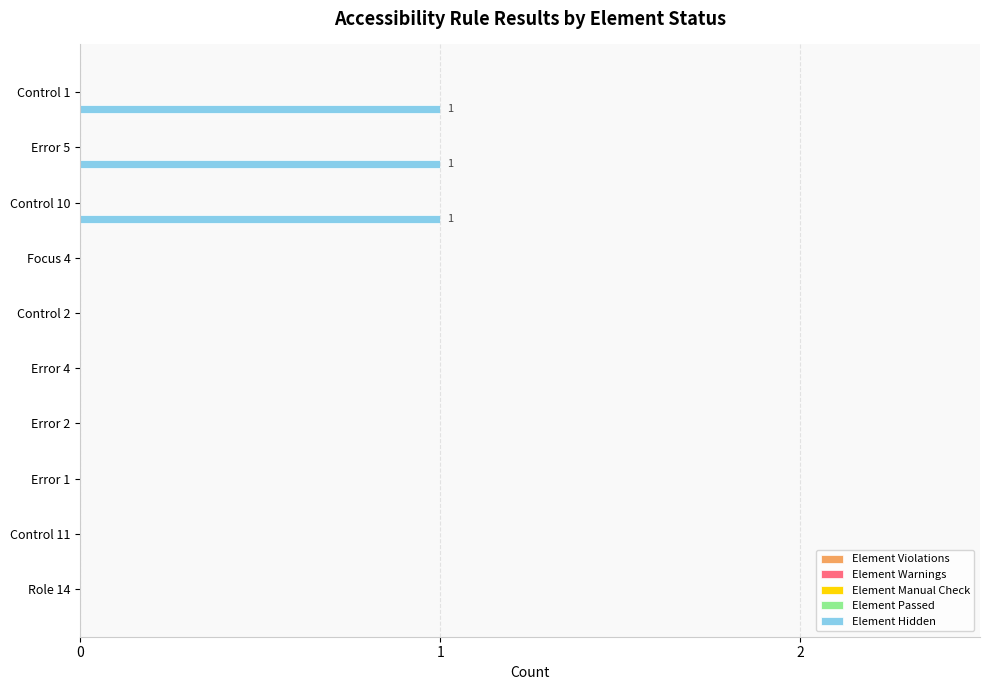

What is the sum of all values?

3